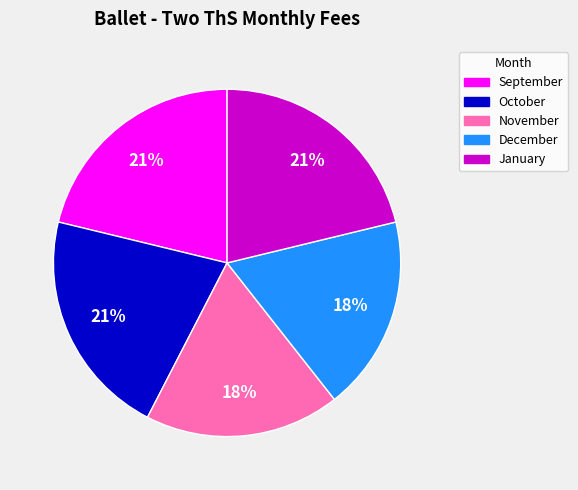

To the nearest percent, what is the combined percentage of January and December?

39%